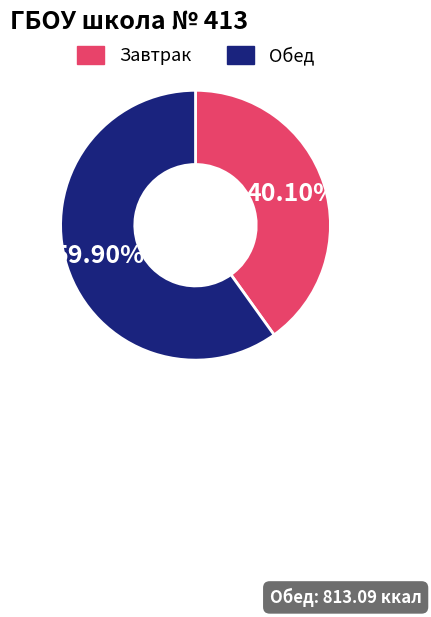

Which slice is the smallest?

Завтрак